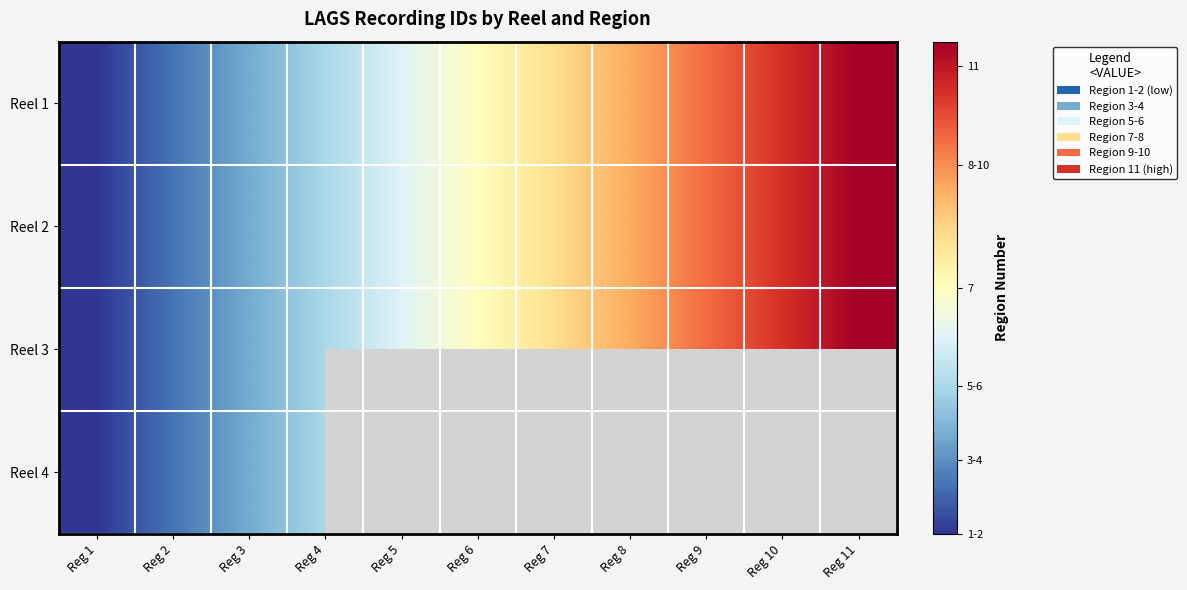

Rank the categories by Reel 2 value from highest to lowest.

Reg 11, Reg 10, Reg 9, Reg 8, Reg 7, Reg 6, Reg 5, Reg 4, Reg 3, Reg 2, Reg 1